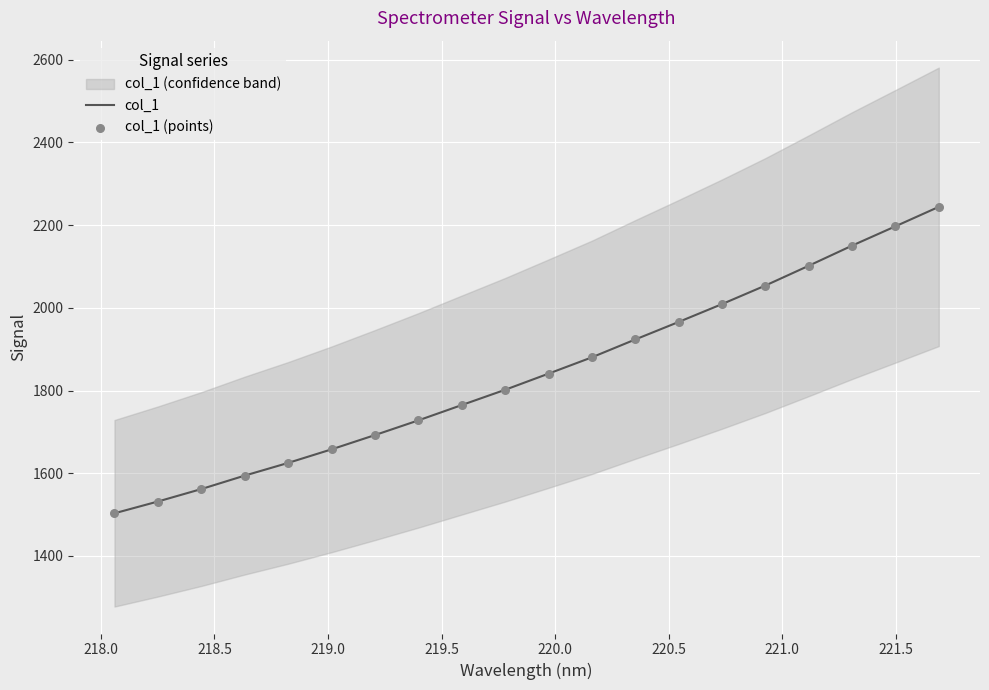

At how many categories does at least one series exceed 1970?

6